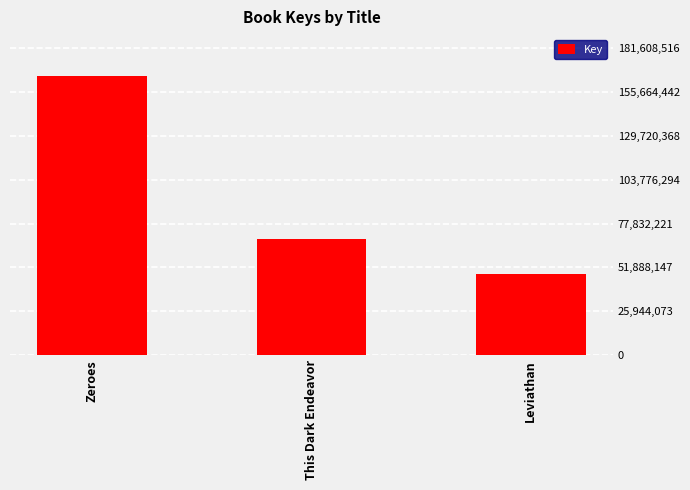

Is it true that the value at This Dark Endeavor is 117641204?

False